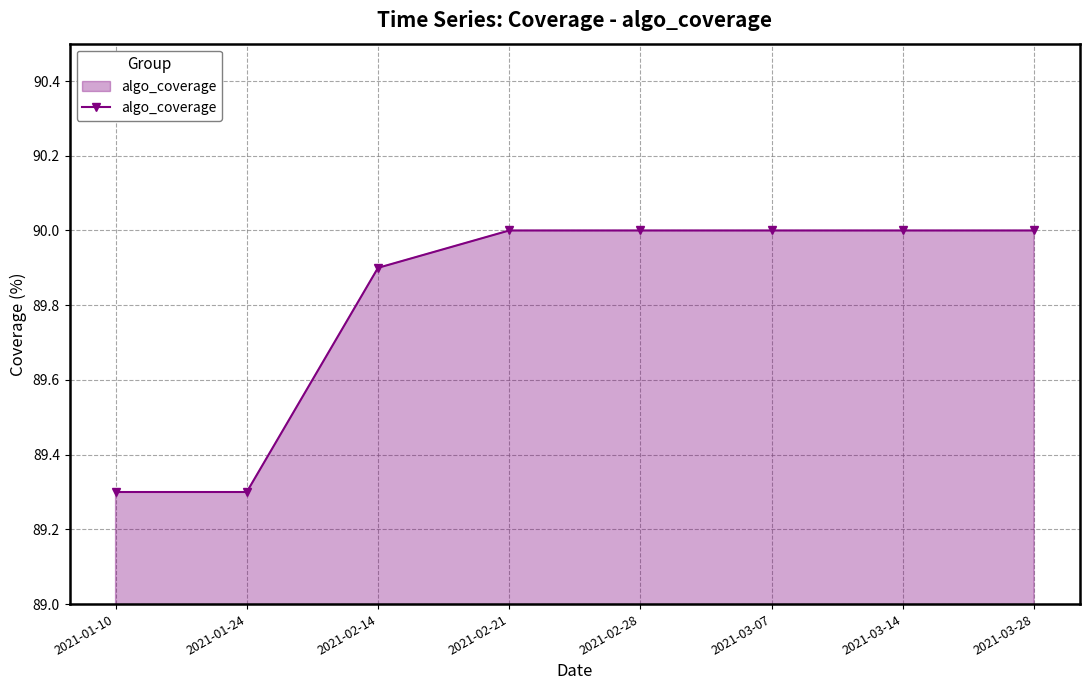

Reading right to left, list all the values displayed in this chart.

2021-03-28=90.0	2021-03-14=90.0	2021-03-07=90.0	2021-02-28=90.0	2021-02-21=90.0	2021-02-14=89.9	2021-01-24=89.3	2021-01-10=89.3